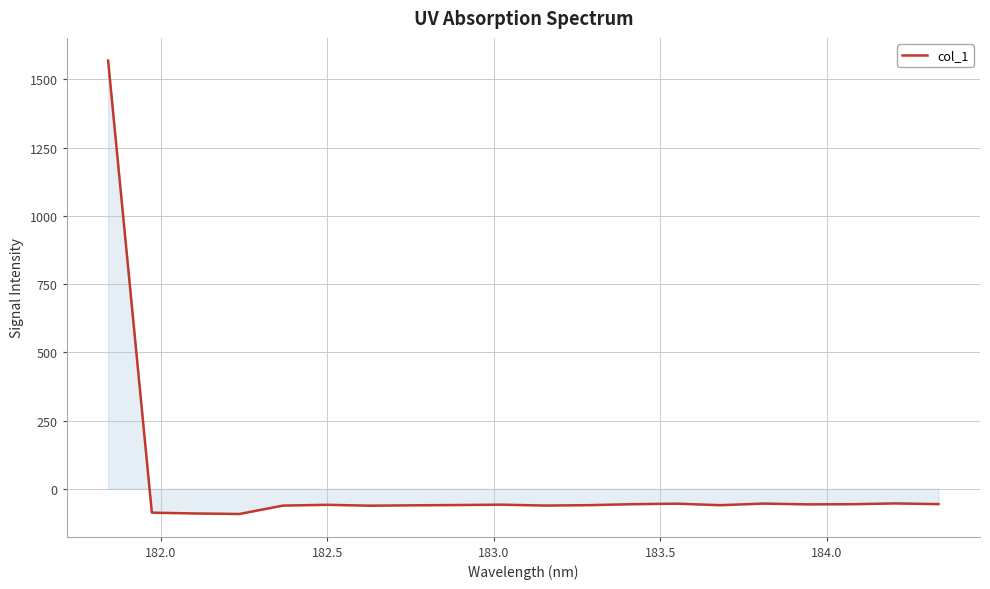

What is the maximum value shown in the chart?

1569.0